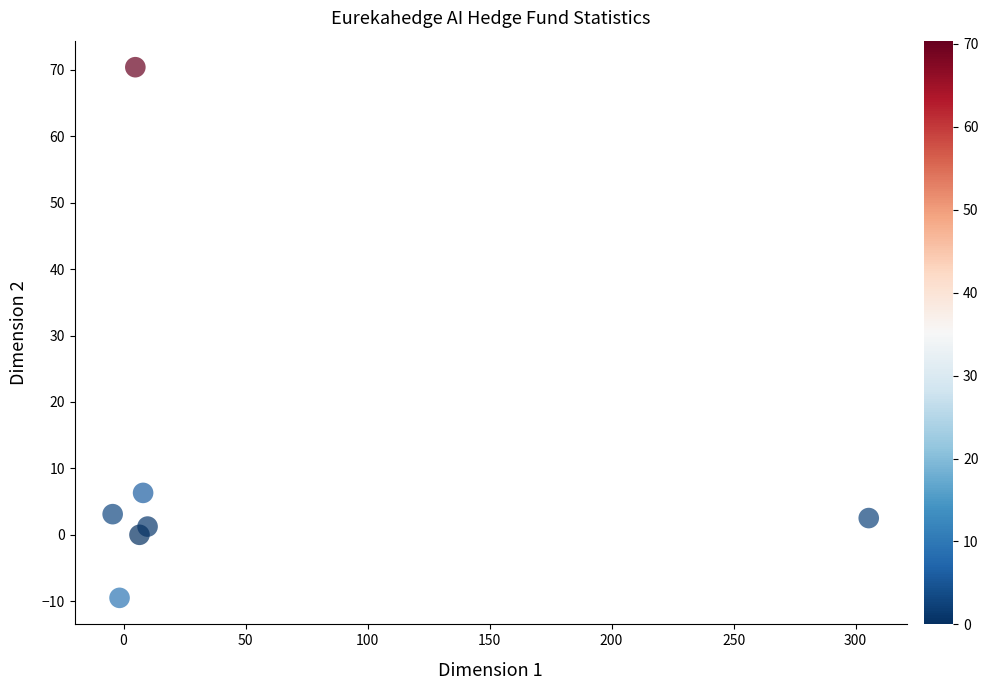

What is the average X value?

46.9